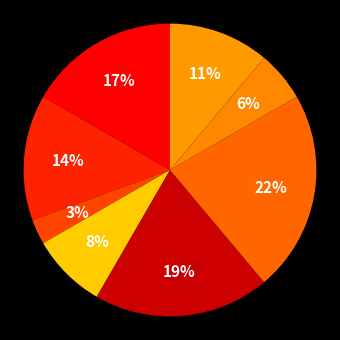

How many slices are in this pie chart?

8